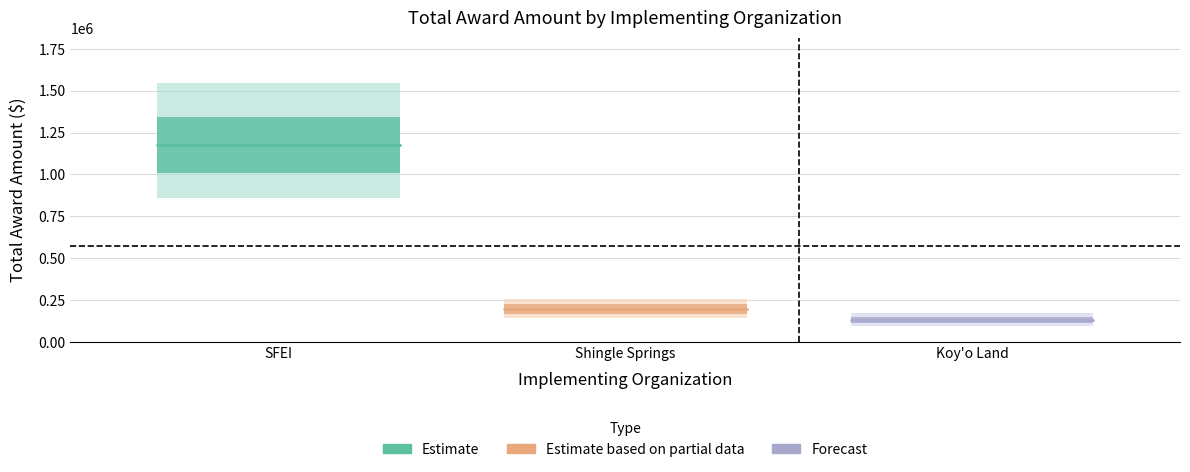

What is the sum of all values?

1720563.9